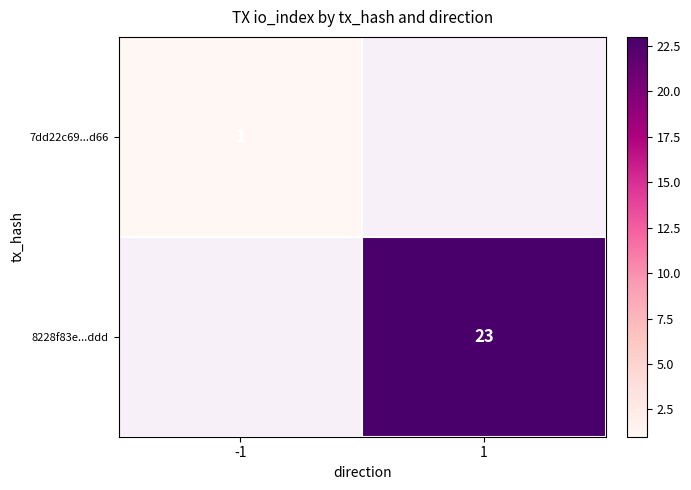

How many distinct data groups are displayed?

2